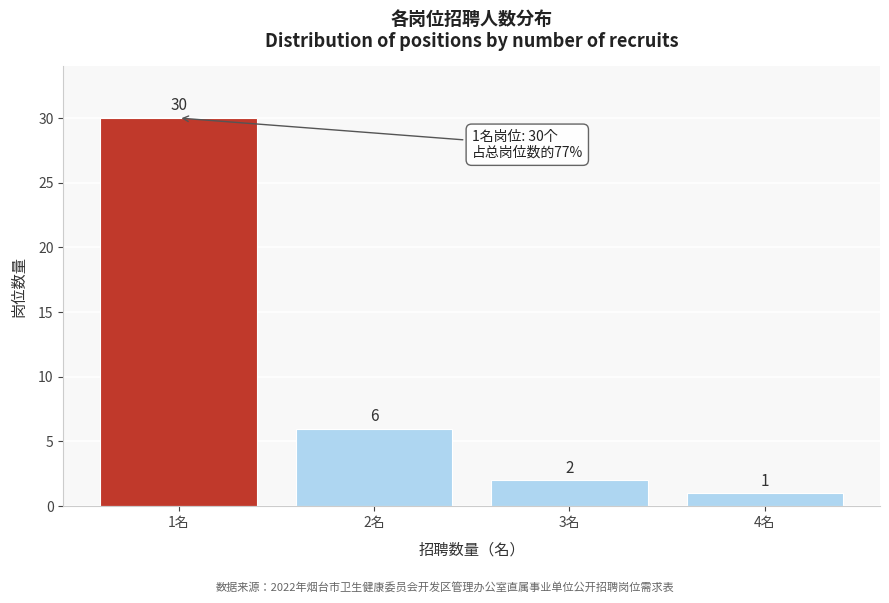

Reading left to right, list all the values displayed in this chart.

1名=30	2名=6	3名=2	4名=1